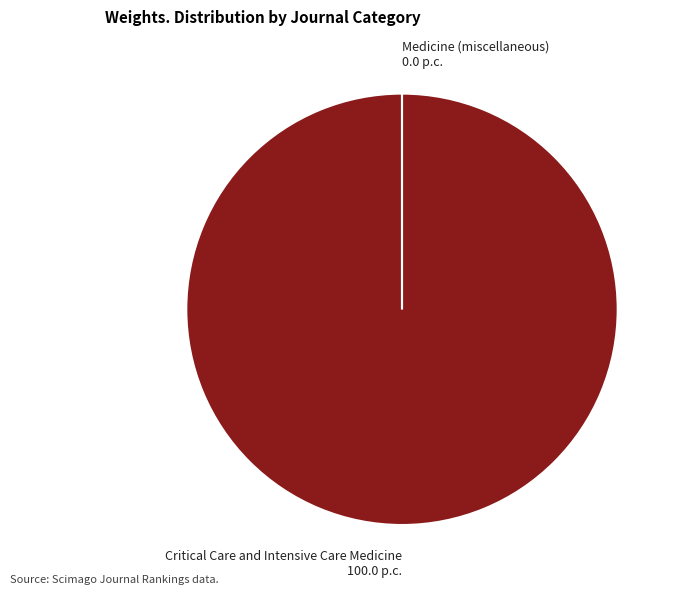

True or false: Critical Care and Intensive Care Medicine accounts for 89% of the total.

False